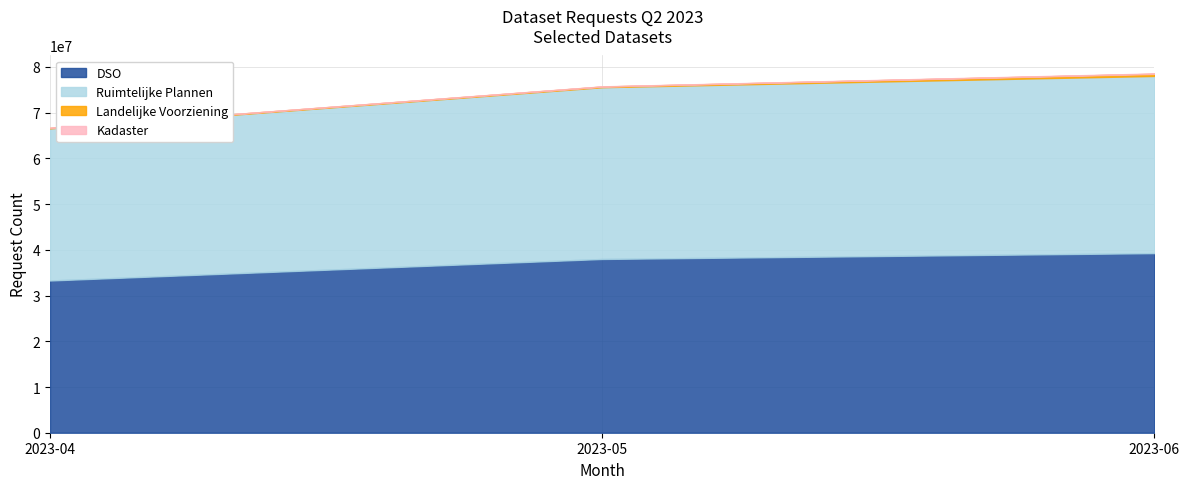

Where is Ruimtelijke Plannen nearest to the value 36015922?

2023-05